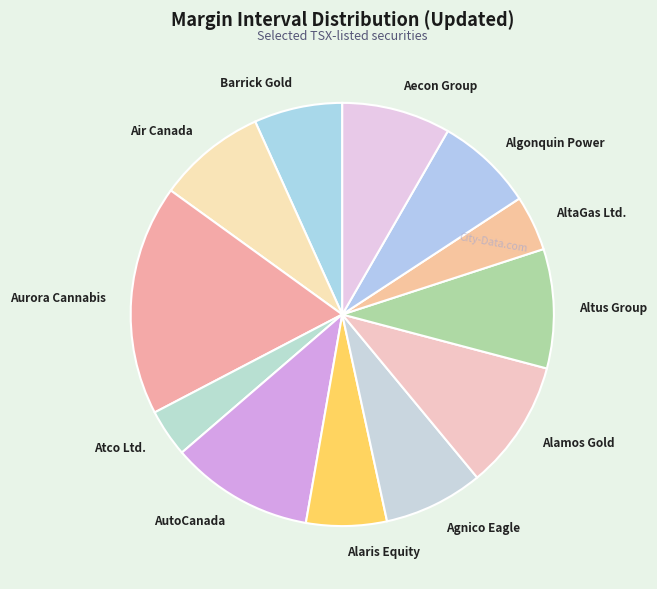

Does Atco Ltd. account for over 50% of the chart?

No